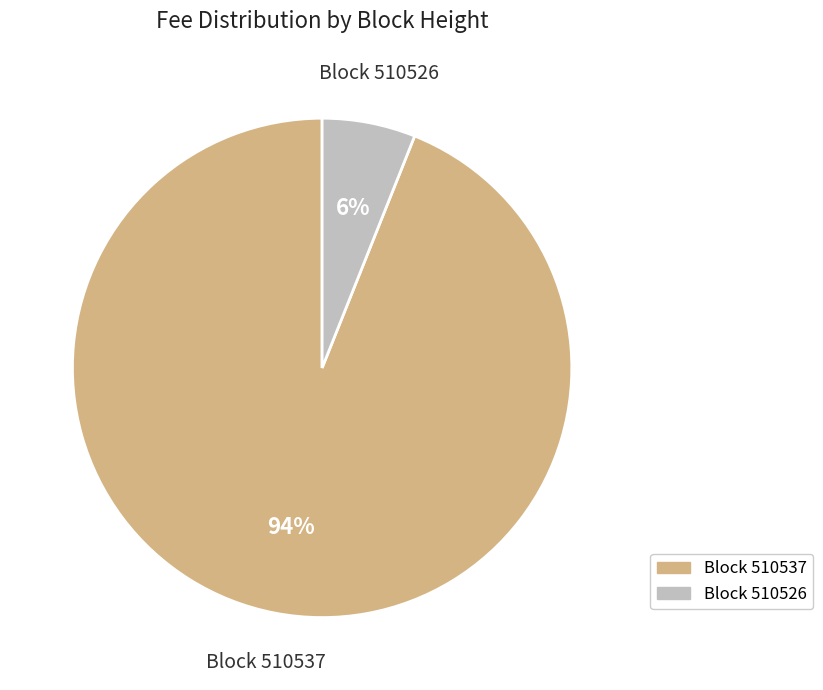

To the nearest percent, what is the average slice percentage?

50%